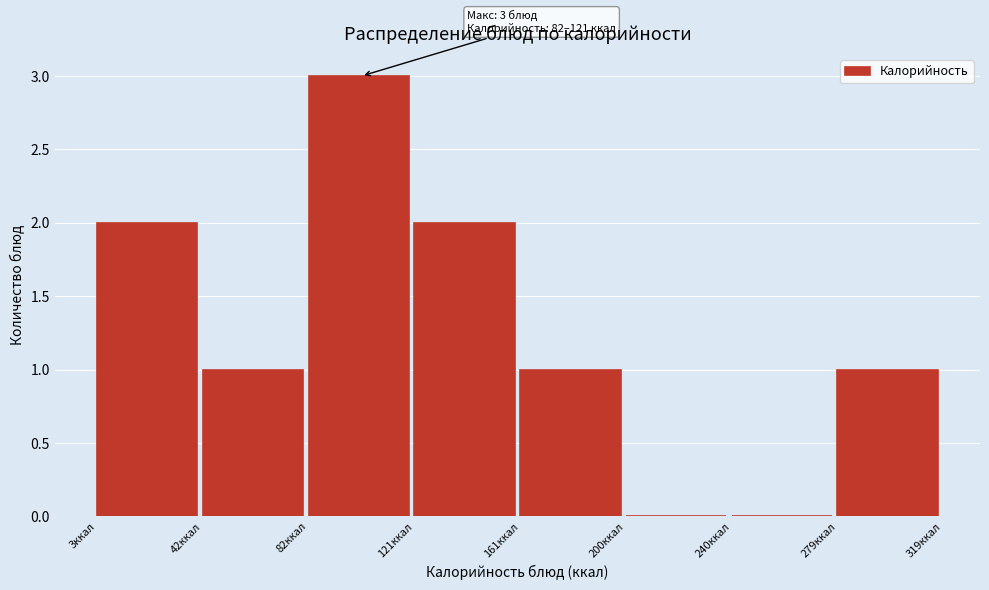

Which range on the x-axis has the tallest bar?

80 to 120